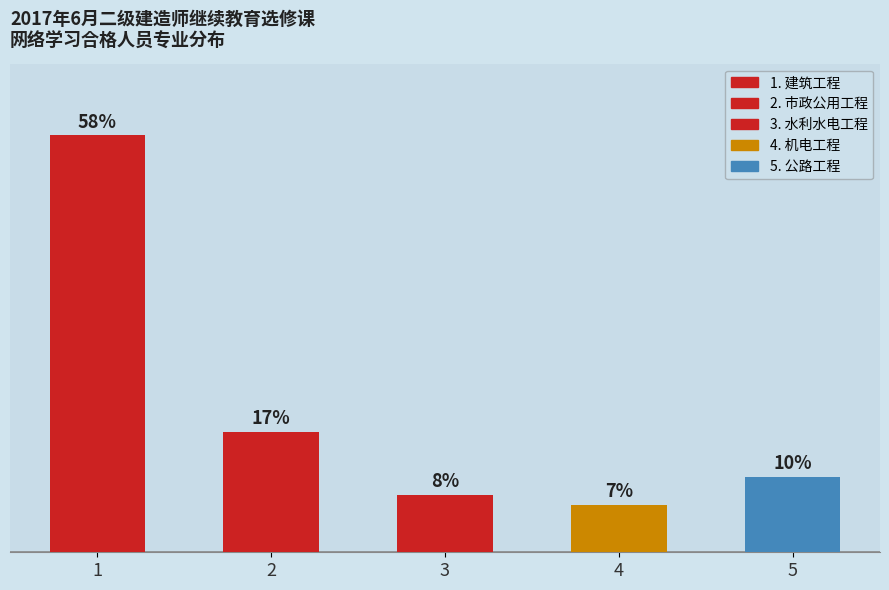

Are the bars horizontal?

No